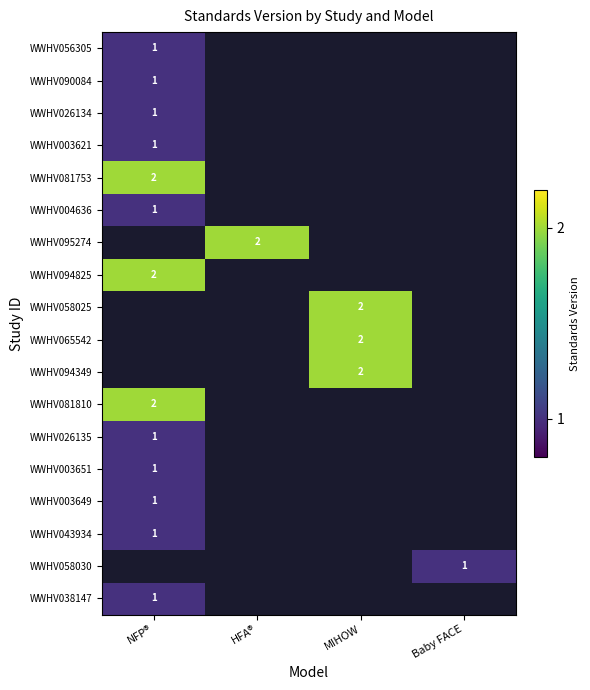

Which has a higher value, Baby FACE or NFP®?

NFP®